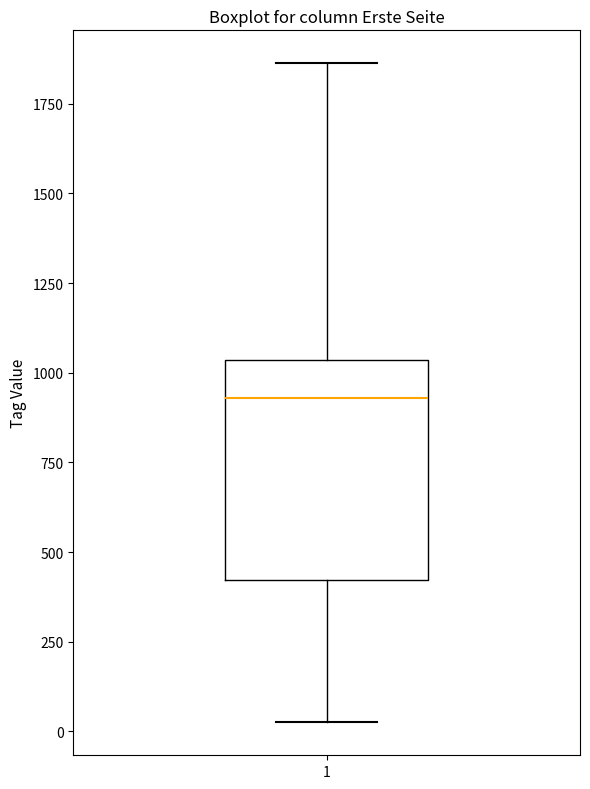

Transcribe this box plot: give where the median line is, the range the box spans, and where the two whiskers end, as read against the y-axis. The values are not printed on the chart, so give them approximately, as read against the axis.

median 950, box 400 to 1050, whiskers 50 to 1850